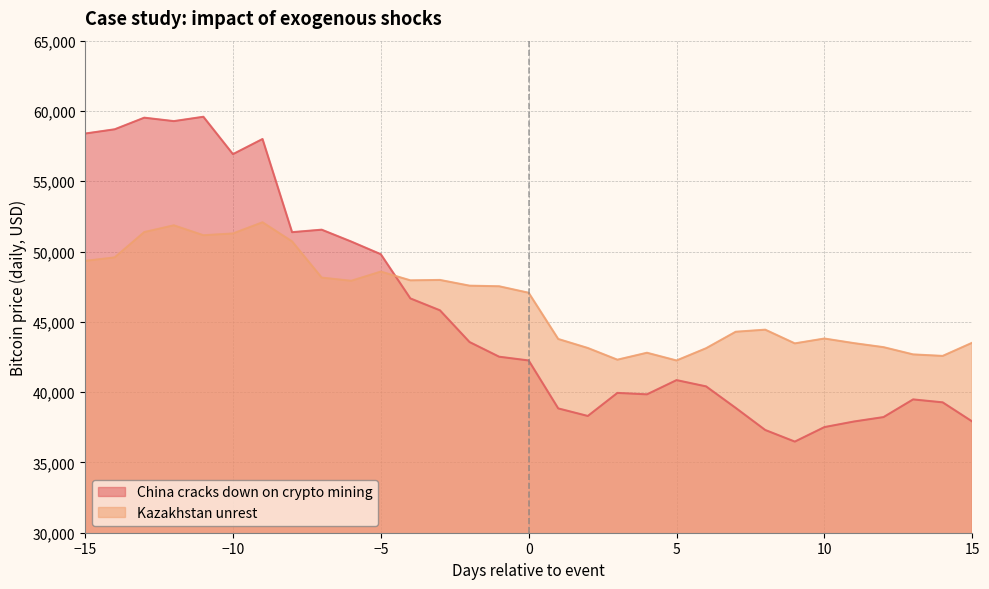

True or false: Kazakhstan unrest and China cracks down on crypto mining intersect in this chart.

True